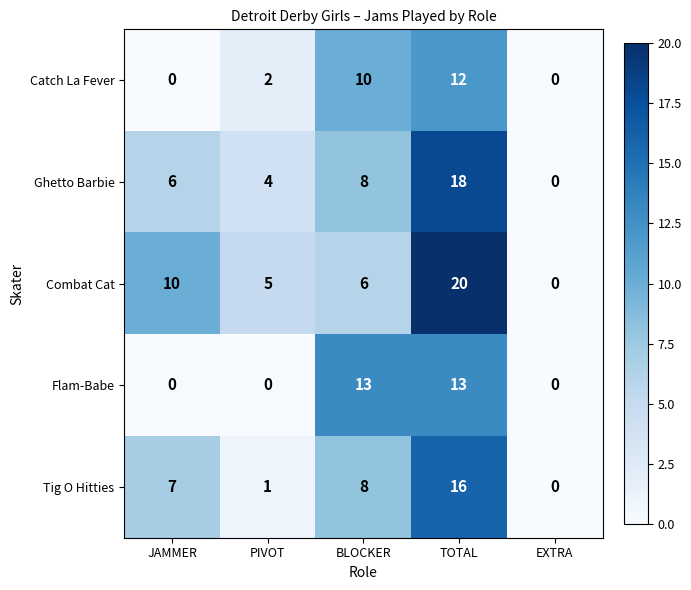

What is the difference between the highest and lowest values at PIVOT?

5